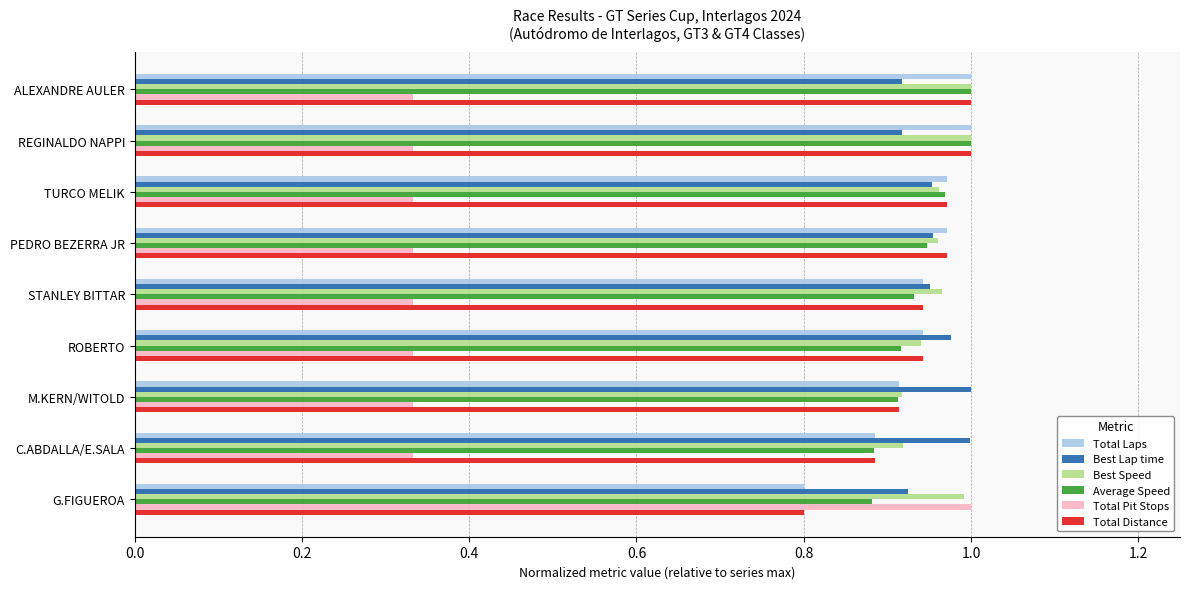

What is the spread (max minus min) of values at PEDRO BEZERRA JR?

0.6